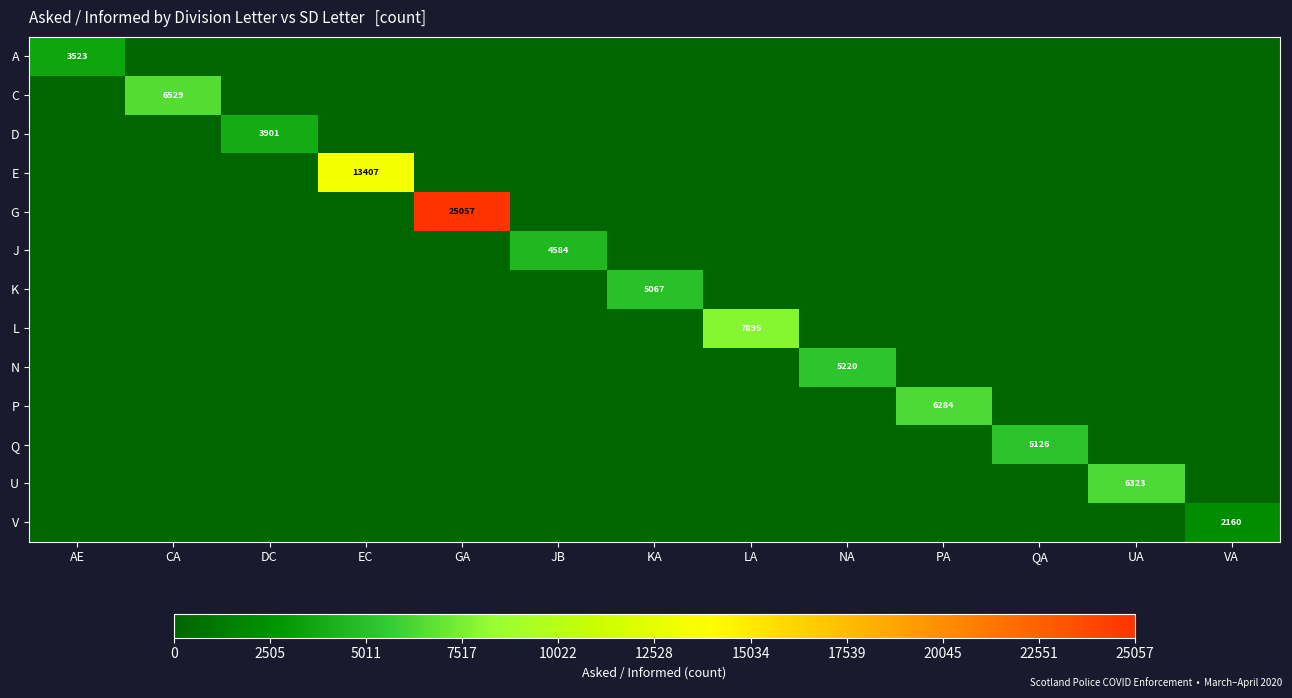

Is it true that E equals 13407 at EC?

True